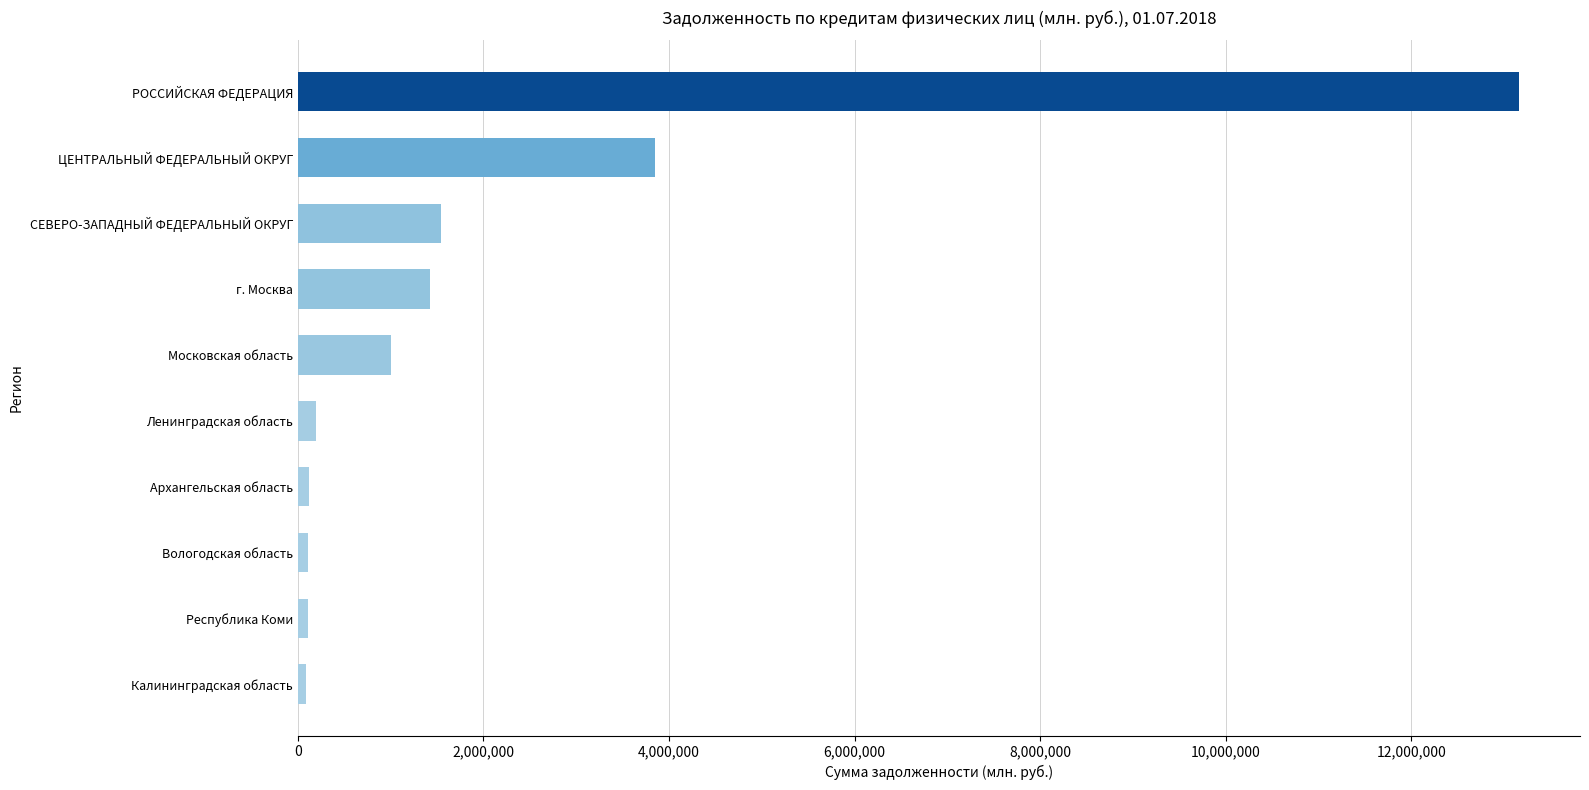

True or false: the data shows 6674556 at ЦЕНТРАЛЬНЫЙ ФЕДЕРАЛЬНЫЙ ОКРУГ.

False